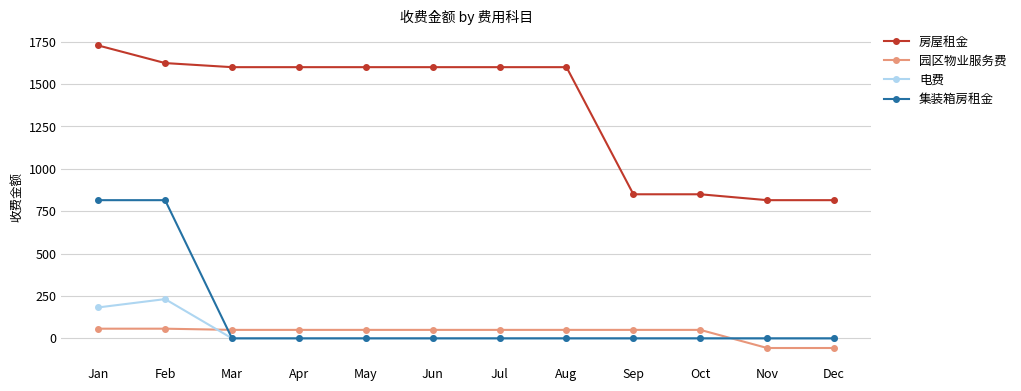

Count the number of categories in the chart.

12